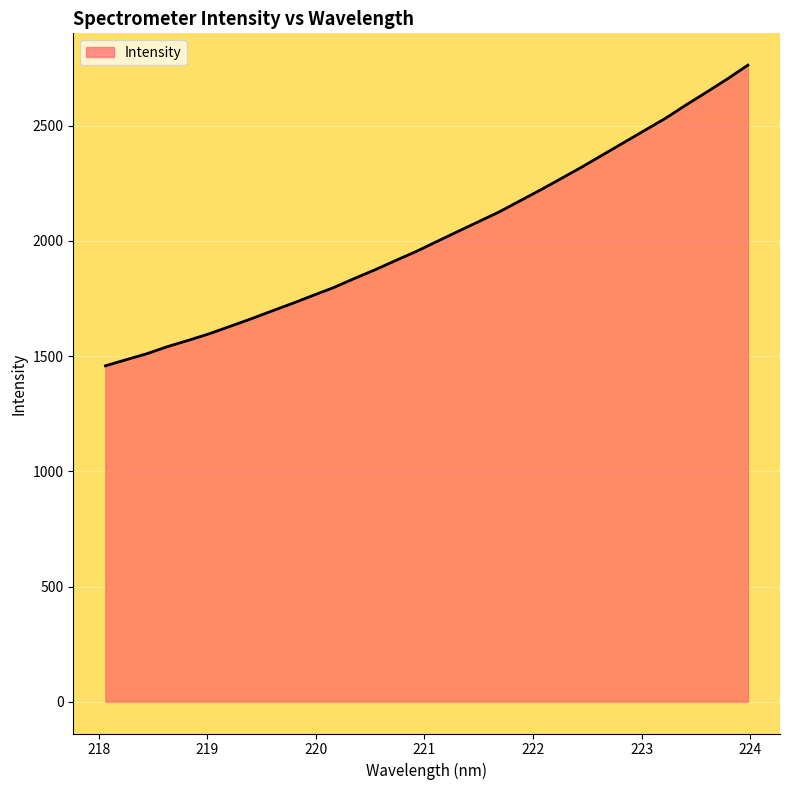

What is the minimum value shown in the chart?

1458.2